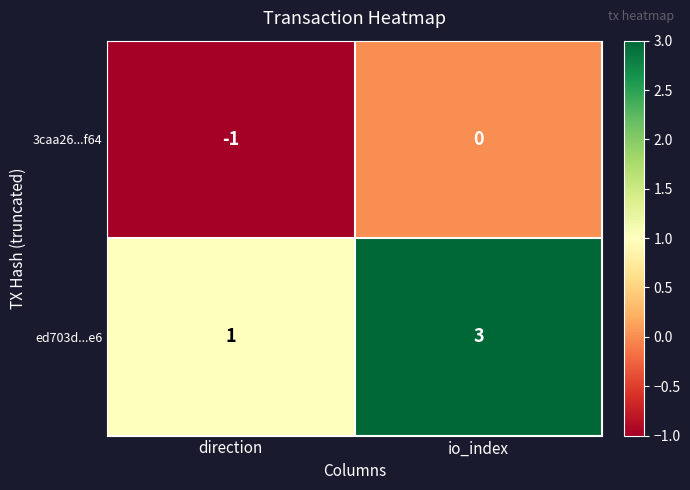

At how many categories does at least one series exceed 2?

1